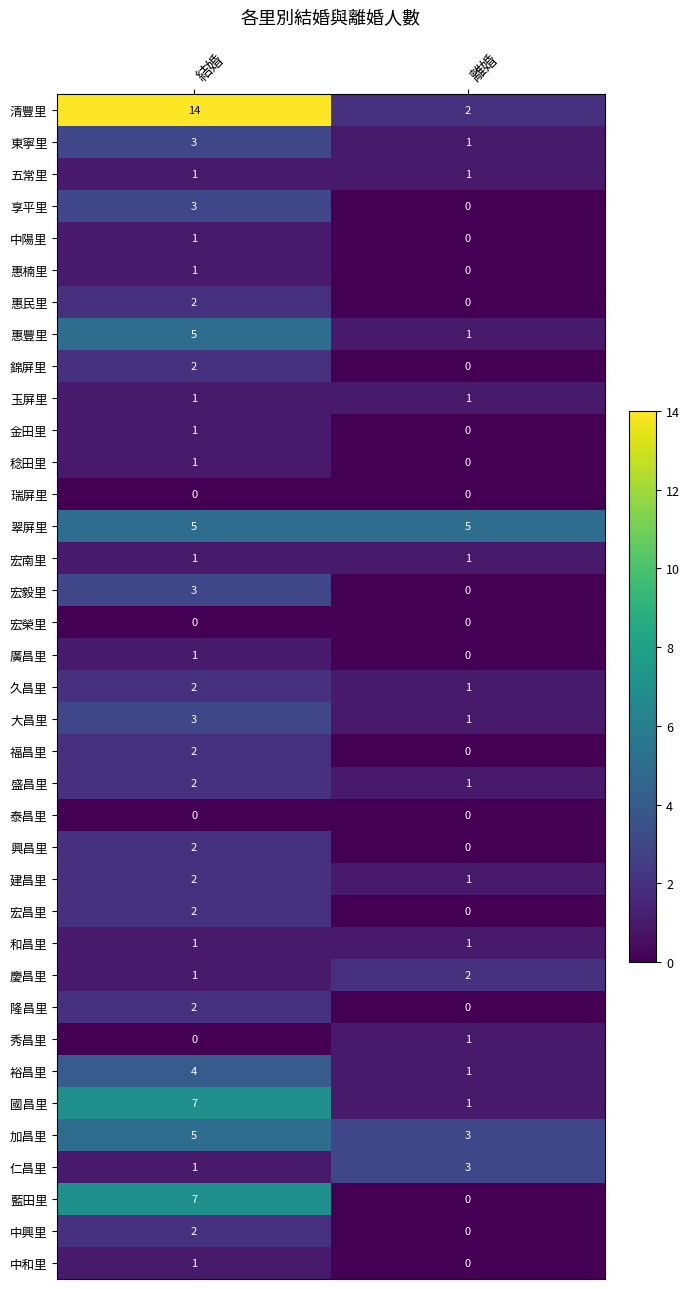

Which series changed the most between 結婚 and 離婚?

清豐里